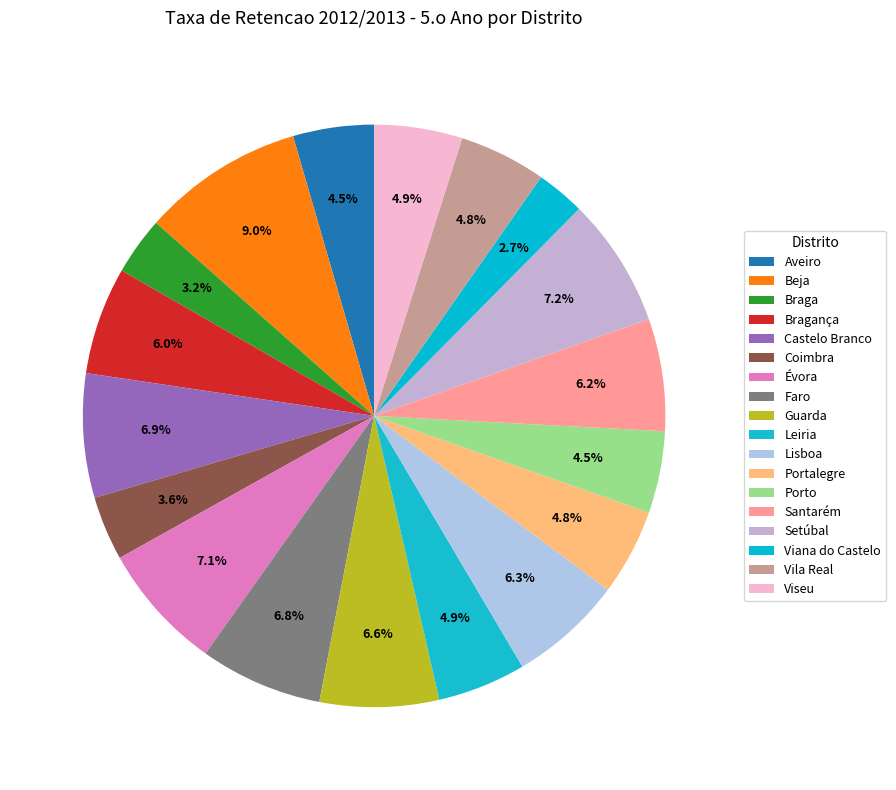

To the nearest percent, what percentage of the pie is Évora?

7%